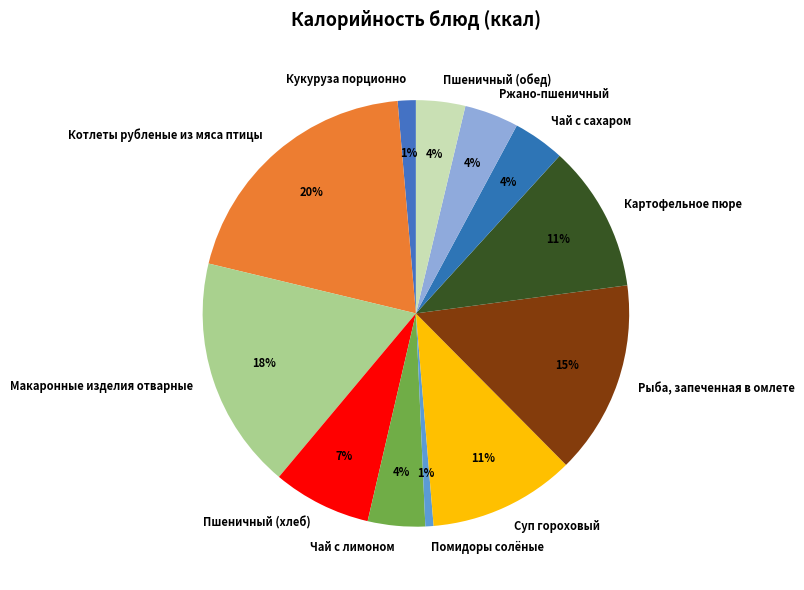

Is there a majority slice in this chart?

No